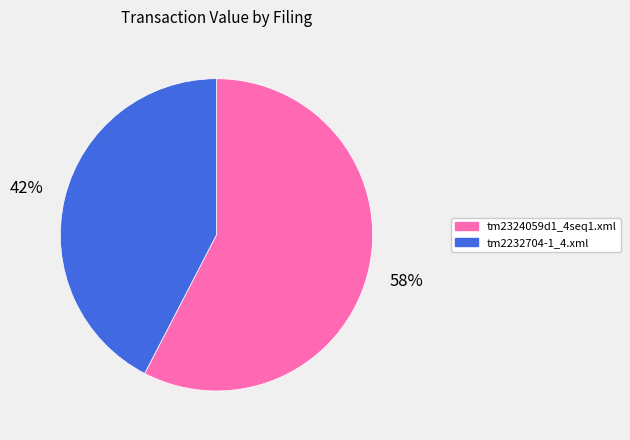

The tm2232704-1_4.xml slice represents 28% of the pie. True or false?

False